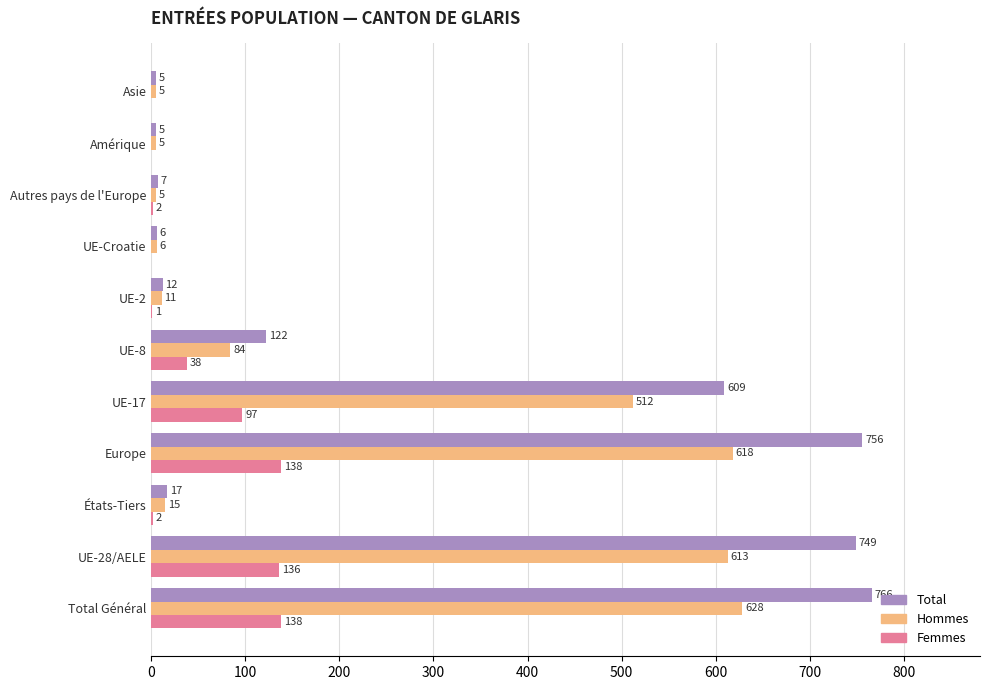

The value of Total at UE-8 is 122. True or false?

True